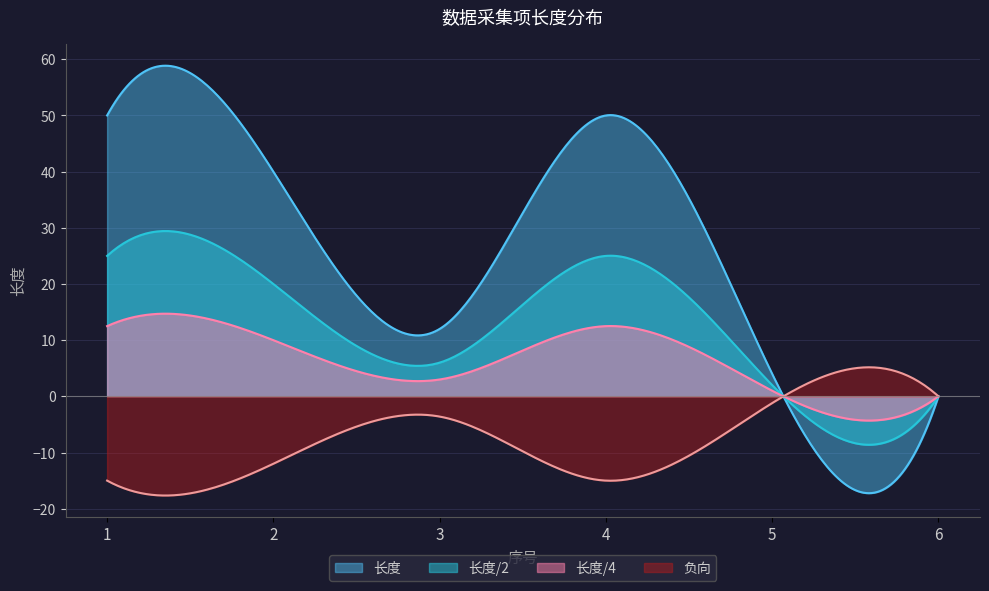

List the labels in order of value, smallest first.

6, 5, 3, 2, 1, 4